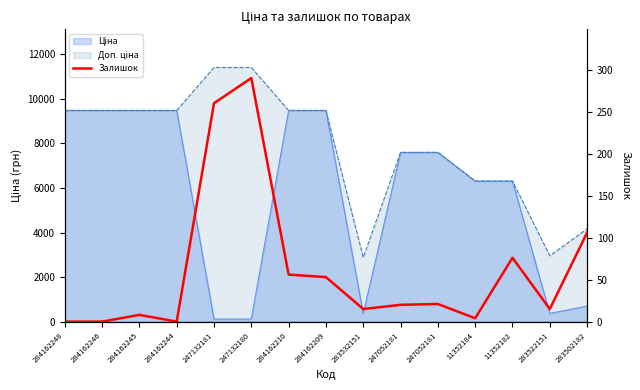

How many lines are shown in the chart?

1